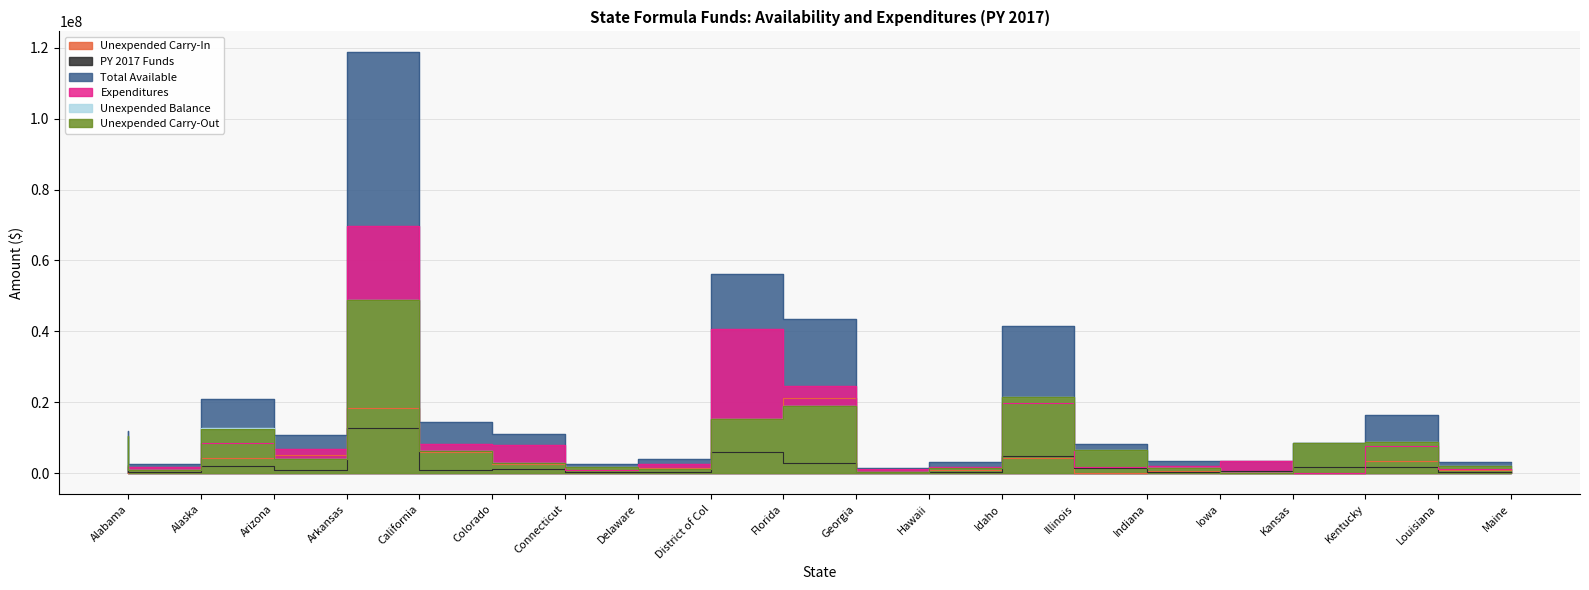

Reading left to right, transcribe all the data shown in this chart.

Unexpended Carry-In: Alabama=0	Alaska=429104	Arizona=4209144	Arkansas=5100935	California=18401541	Colorado=5837442	Connecticut=2467416	Delaware=908937	District of Col=1479337	Florida=15251136	Georgia=21189061	Hawaii=1280276	Idaho=936997	Illinois=4235016	Indiana=0	Iowa=483100	Kansas=130000	Kentucky=0	Louisiana=3494530	Maine=942098
PY 2017 Funds: Alabama=2177532	Alaska=278339	Arizona=2137660	Arkansas=775229	California=12714300	Colorado=1005151	Connecticut=1082244	Delaware=218409	District of Col=302766	Florida=5954453	Georgia=2851267	Hawaii=218410	Idaho=265074	Illinois=4730541	Indiana=1499918	Iowa=391920	Kansas=504794	Kentucky=1659269	Louisiana=1644819	Maine=282456
Total Available: Alabama=11914687	Alaska=2601831	Arizona=20996108	Arkansas=10805806	California=118677439	Colorado=14507844	Connecticut=10915464	Delaware=2612035	District of Col=3842739	Florida=56076499	Georgia=43579944	Hawaii=1498686	Idaho=3018608	Illinois=41383772	Indiana=8274034	Iowa=3460840	Kansas=3457896	Kentucky=8382617	Louisiana=16411236	Maine=3146949
Expenditures: Alabama=1331103	Alaska=1676238	Arizona=8358753	Arkansas=6817652	California=69751114	Colorado=8309115	Connecticut=7963186	Delaware=858395	District of Col=2594014	Florida=40754886	Georgia=24661395	Hawaii=1114757	Idaho=1698440	Illinois=19879236	Indiana=1742080	Iowa=2045743	Kansas=3457896	Kentucky=0	Louisiana=7699800	Maine=1097344
Unexpended Balance: Alabama=10583584	Alaska=925593	Arizona=12637355	Arkansas=3988154	California=48926325	Colorado=6198729	Connecticut=2952278	Delaware=1753640	District of Col=1248725	Florida=15321613	Georgia=18918549	Hawaii=383929	Idaho=1320168	Illinois=21504536	Indiana=6531954	Iowa=1415097	Kansas=0	Kentucky=8420793	Louisiana=8711436	Maine=2049605
Unexpended Carry-Out: Alabama=10583584	Alaska=925593	Arizona=12511688	Arkansas=3988154	California=48926325	Colorado=6198729	Connecticut=2952277	Delaware=1753640	District of Col=1248725	Florida=15321613	Georgia=18918470	Hawaii=368774	Idaho=1320168	Illinois=21504536	Indiana=6531954	Iowa=1415097	Kansas=0	Kentucky=8420793	Louisiana=8711436	Maine=2049605